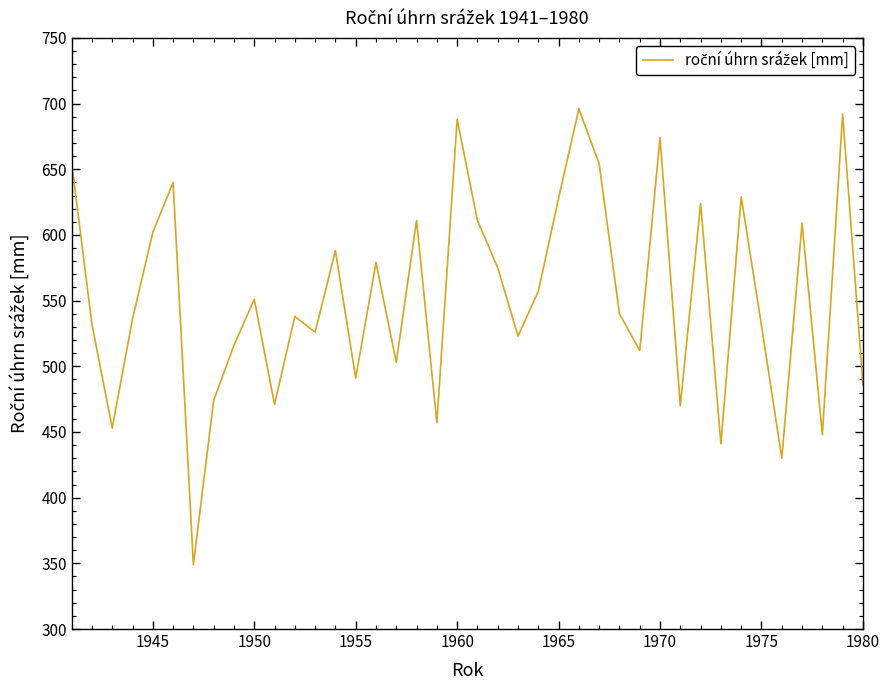

What is the maximum value shown in the chart?

696